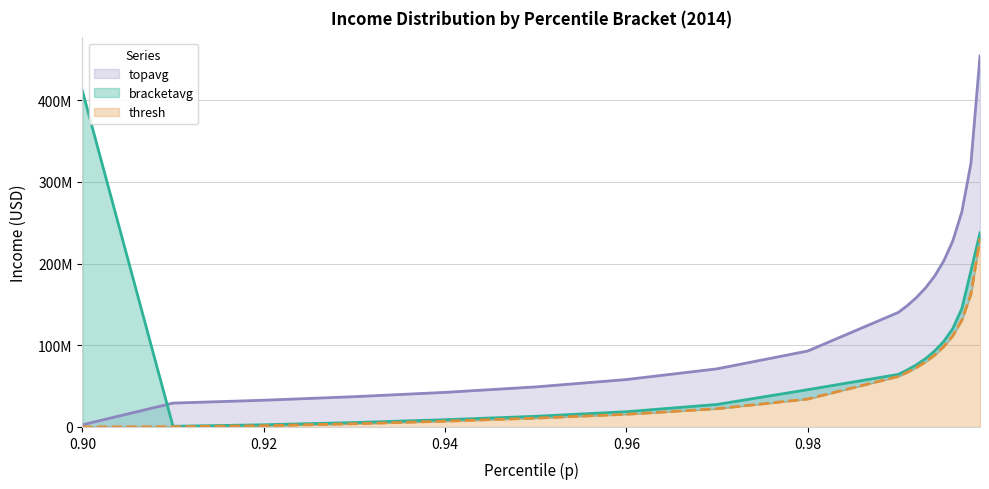

Does the chart have visible grid lines?

Yes